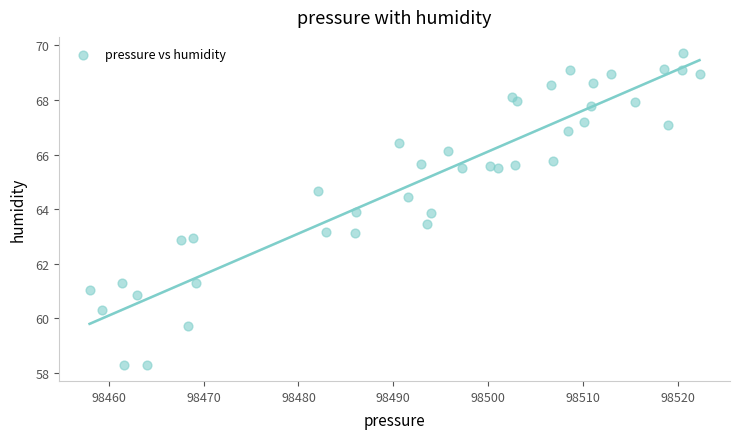

What is the range of Y values (max minus min)?

11.5